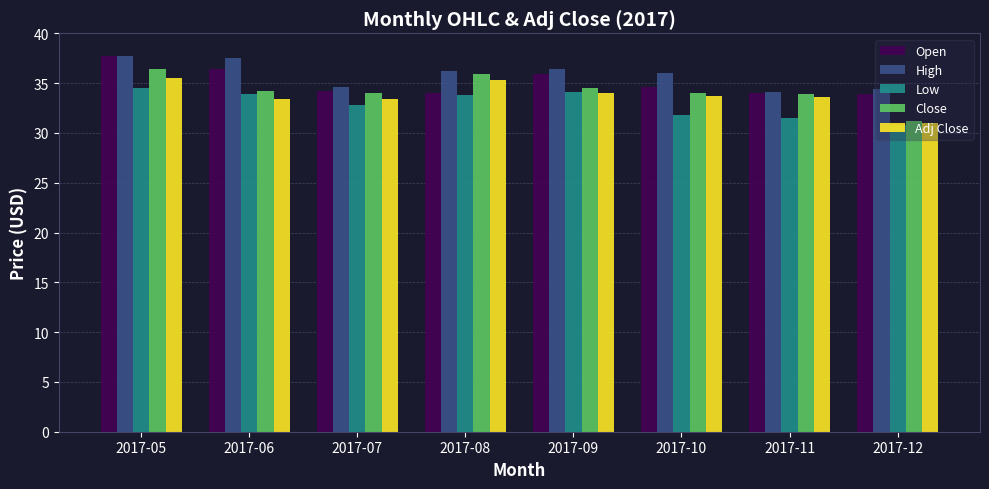

Is the value of Open at 2017-08 greater than the value of High at 2017-09?

No